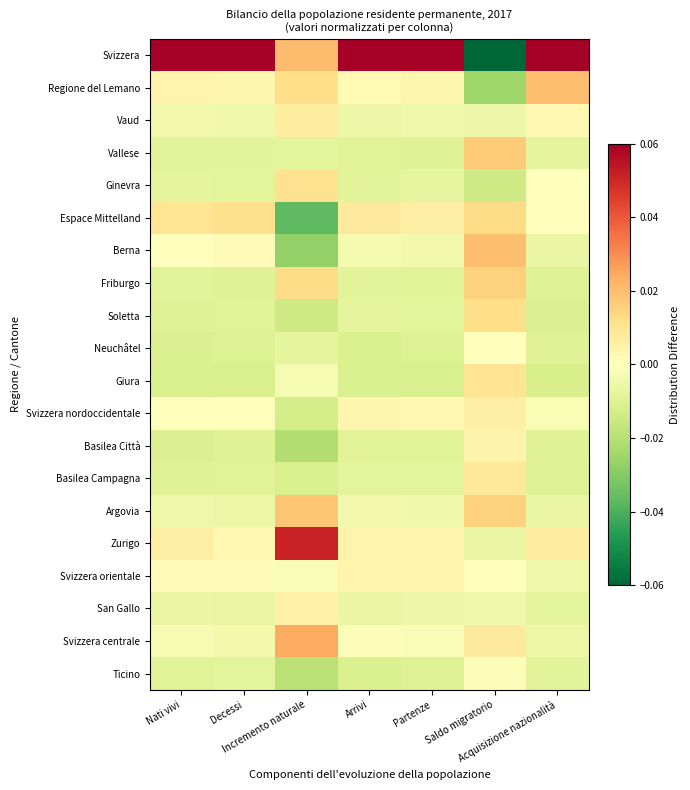

Reading left to right, extract all data points from this chart.

Svizzera: Nati vivi=0.1	Decessi=0.1	Incremento naturale=0.0	Arrivi=0.1	Partenze=0.1	Saldo migratorio=-0.1	Acquisizione nazionalità=0.1
Regione del Lemano: Nati vivi=0.0	Decessi=0.0	Incremento naturale=0.0	Arrivi=0.0	Partenze=0.0	Saldo migratorio=-0.0	Acquisizione nazionalità=0.0
Vaud: Nati vivi=-0.0	Decessi=-0.0	Incremento naturale=0.0	Arrivi=-0.0	Partenze=-0.0	Saldo migratorio=-0.0	Acquisizione nazionalità=0.0
Vallese: Nati vivi=-0.0	Decessi=-0.0	Incremento naturale=-0.0	Arrivi=-0.0	Partenze=-0.0	Saldo migratorio=0.0	Acquisizione nazionalità=-0.0
Ginevra: Nati vivi=-0.0	Decessi=-0.0	Incremento naturale=0.0	Arrivi=-0.0	Partenze=-0.0	Saldo migratorio=-0.0	Acquisizione nazionalità=0.0
Espace Mittelland: Nati vivi=0.0	Decessi=0.0	Incremento naturale=-0.0	Arrivi=0.0	Partenze=0.0	Saldo migratorio=0.0	Acquisizione nazionalità=0.0
Berna: Nati vivi=0.0	Decessi=0.0	Incremento naturale=-0.0	Arrivi=-0.0	Partenze=-0.0	Saldo migratorio=0.0	Acquisizione nazionalità=-0.0
Friburgo: Nati vivi=-0.0	Decessi=-0.0	Incremento naturale=0.0	Arrivi=-0.0	Partenze=-0.0	Saldo migratorio=0.0	Acquisizione nazionalità=-0.0
Soletta: Nati vivi=-0.0	Decessi=-0.0	Incremento naturale=-0.0	Arrivi=-0.0	Partenze=-0.0	Saldo migratorio=0.0	Acquisizione nazionalità=-0.0
Neuchâtel: Nati vivi=-0.0	Decessi=-0.0	Incremento naturale=-0.0	Arrivi=-0.0	Partenze=-0.0	Saldo migratorio=0.0	Acquisizione nazionalità=-0.0
Giura: Nati vivi=-0.0	Decessi=-0.0	Incremento naturale=-0.0	Arrivi=-0.0	Partenze=-0.0	Saldo migratorio=0.0	Acquisizione nazionalità=-0.0
Svizzera nordoccidentale: Nati vivi=0.0	Decessi=0.0	Incremento naturale=-0.0	Arrivi=0.0	Partenze=0.0	Saldo migratorio=0.0	Acquisizione nazionalità=-0.0
Basilea Città: Nati vivi=-0.0	Decessi=-0.0	Incremento naturale=-0.0	Arrivi=-0.0	Partenze=-0.0	Saldo migratorio=0.0	Acquisizione nazionalità=-0.0
Basilea Campagna: Nati vivi=-0.0	Decessi=-0.0	Incremento naturale=-0.0	Arrivi=-0.0	Partenze=-0.0	Saldo migratorio=0.0	Acquisizione nazionalità=-0.0
Argovia: Nati vivi=-0.0	Decessi=-0.0	Incremento naturale=0.0	Arrivi=-0.0	Partenze=-0.0	Saldo migratorio=0.0	Acquisizione nazionalità=-0.0
Zurigo: Nati vivi=0.0	Decessi=0.0	Incremento naturale=0.1	Arrivi=0.0	Partenze=0.0	Saldo migratorio=-0.0	Acquisizione nazionalità=0.0
Svizzera orientale: Nati vivi=0.0	Decessi=0.0	Incremento naturale=-0.0	Arrivi=0.0	Partenze=0.0	Saldo migratorio=-0.0	Acquisizione nazionalità=-0.0
San Gallo: Nati vivi=-0.0	Decessi=-0.0	Incremento naturale=0.0	Arrivi=-0.0	Partenze=-0.0	Saldo migratorio=-0.0	Acquisizione nazionalità=-0.0
Svizzera centrale: Nati vivi=-0.0	Decessi=-0.0	Incremento naturale=0.0	Arrivi=-0.0	Partenze=-0.0	Saldo migratorio=0.0	Acquisizione nazionalità=-0.0
Ticino: Nati vivi=-0.0	Decessi=-0.0	Incremento naturale=-0.0	Arrivi=-0.0	Partenze=-0.0	Saldo migratorio=-0.0	Acquisizione nazionalità=-0.0